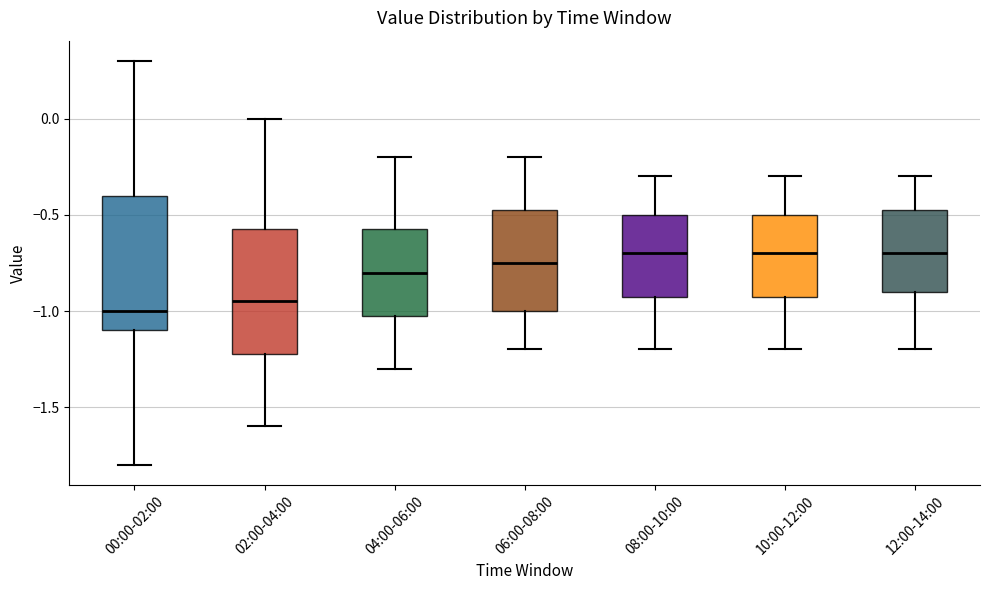

Reading left to right, transcribe this box plot: for each box, give where its median line is, the range the box spans, and where its two whiskers end, as read against the y-axis. The values are not printed on the chart, so give them approximately, as read against the axis.

00:00-02:00: median -1.00, box -1.10 to -0.40, whiskers -1.80 to 0.30
02:00-04:00: median -0.95, box -1.20 to -0.55, whiskers -1.60 to 0.00
04:00-06:00: median -0.80, box -1.00 to -0.55, whiskers -1.30 to -0.20
06:00-08:00: median -0.75, box -1.00 to -0.45, whiskers -1.20 to -0.20
08:00-10:00: median -0.70, box -0.90 to -0.50, whiskers -1.20 to -0.30
10:00-12:00: median -0.70, box -0.90 to -0.50, whiskers -1.20 to -0.30
12:00-14:00: median -0.70, box -0.90 to -0.45, whiskers -1.20 to -0.30